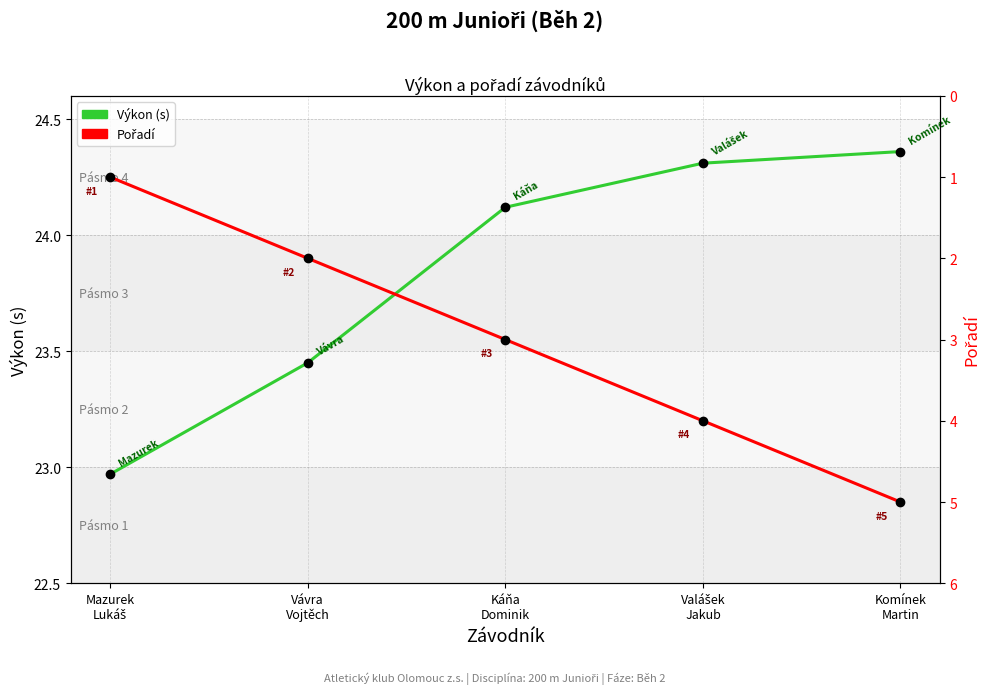

Where is Pořadí nearest to the value 3?

Káňa
Dominik